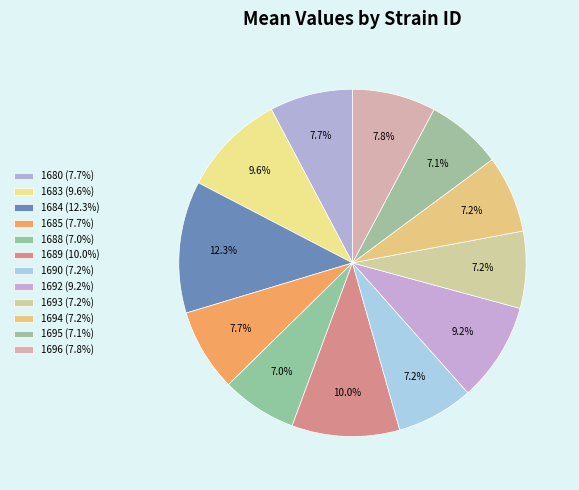

Is 1693 the majority of the pie?

No